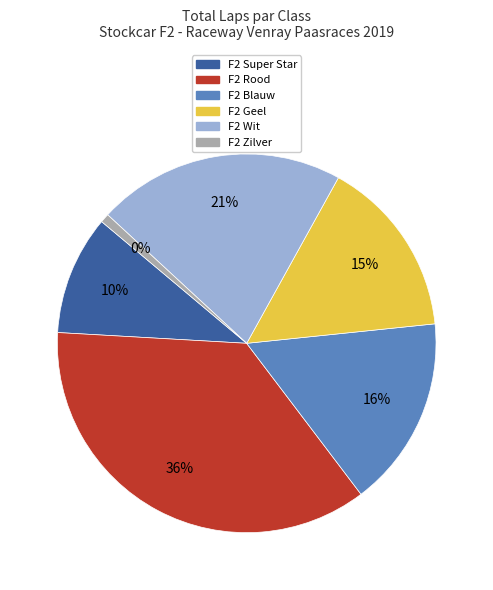

To the nearest percent, what percentage of the pie is F2 Zilver?

1%